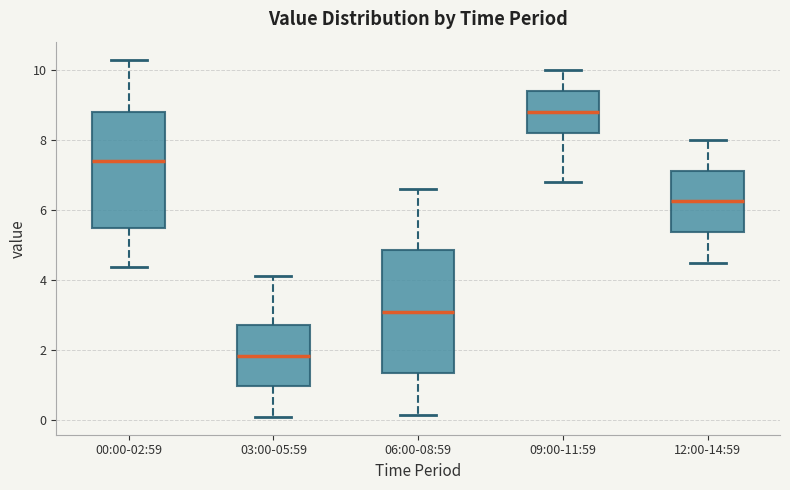

Which box has the highest median line?

09:00-11:59